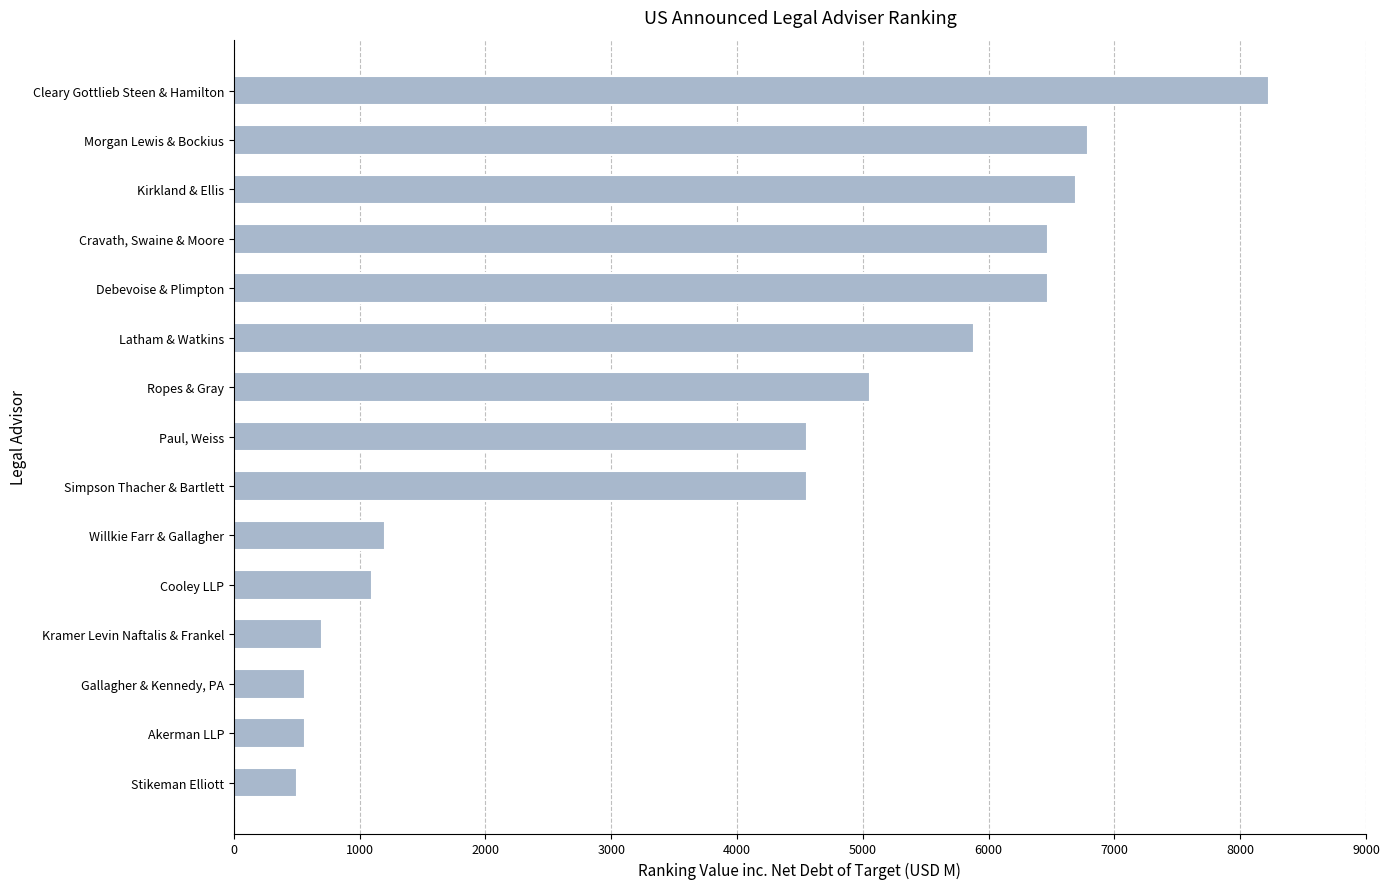

What is the greatest value displayed?

8226.5